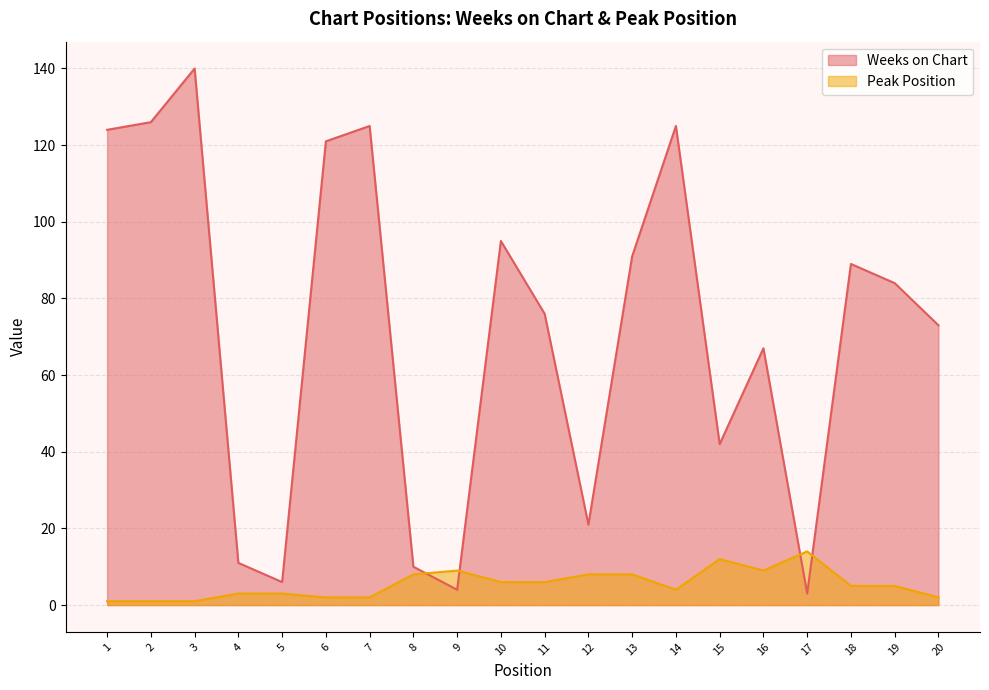

What is the difference between the Weeks on Chart values at 19 and 12?

63